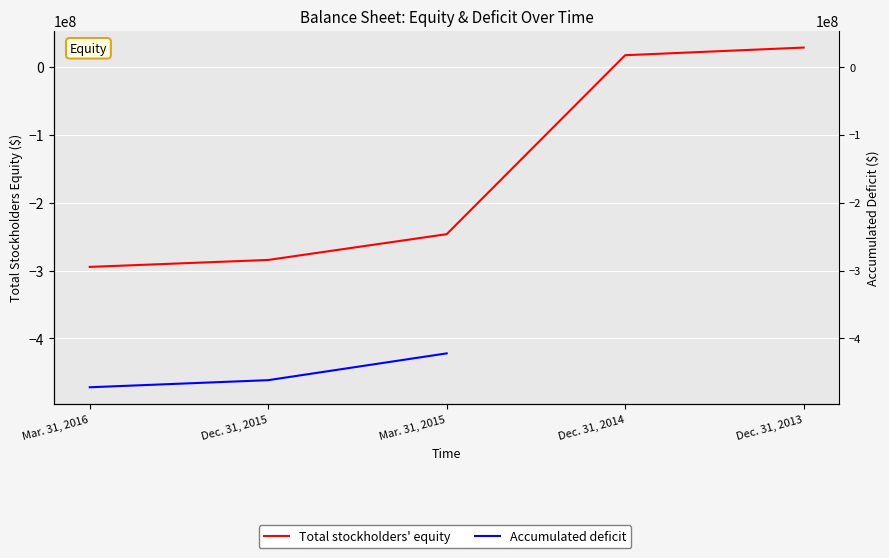

At which label does Total stockholders' equity reach its minimum?

Mar. 31, 2016